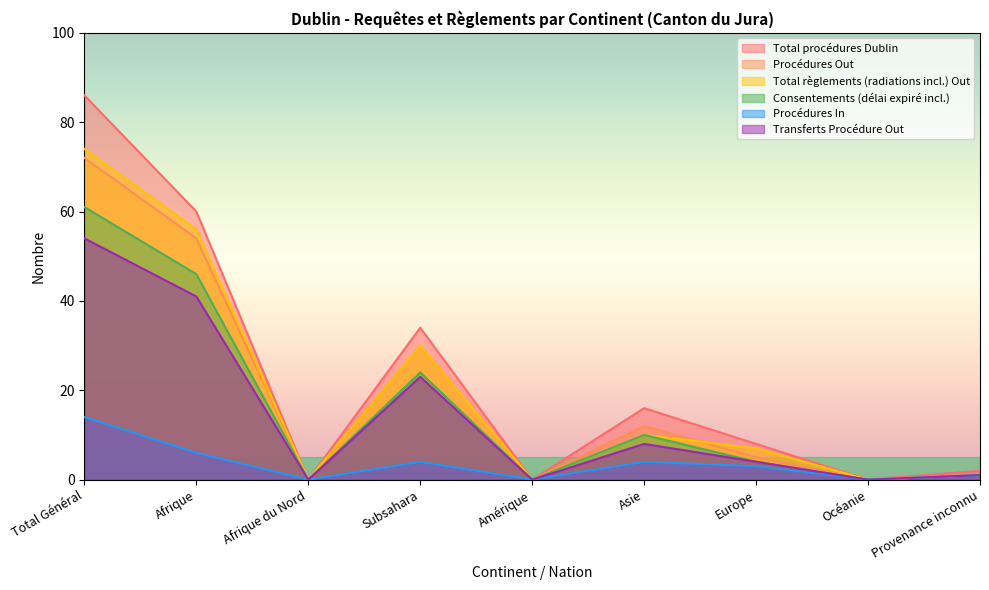

Is it true that Total règlements (radiations incl.) Out equals 38 at Océanie?

False